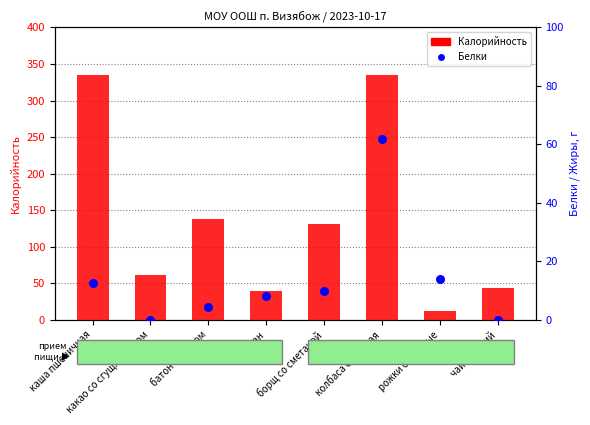

What is the total value across all series at банан?

48.0